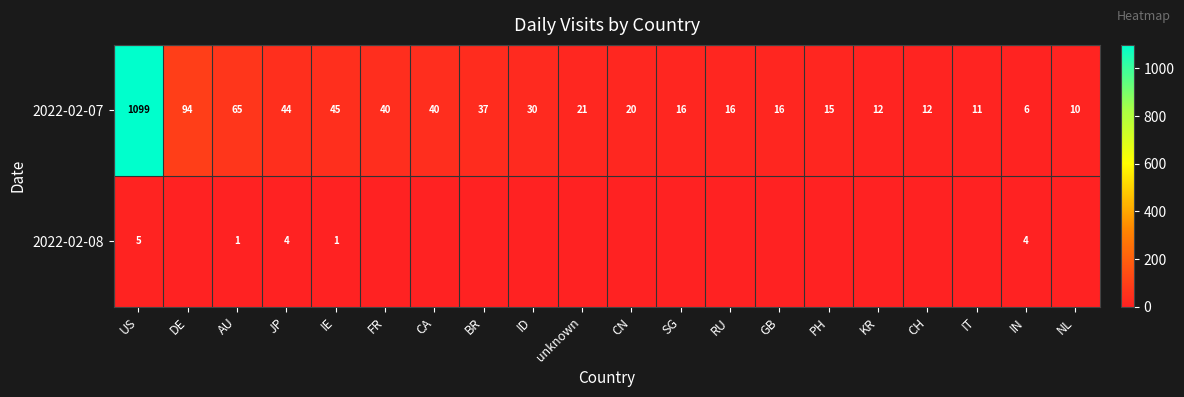

Which has a higher value, JP or IT?

JP